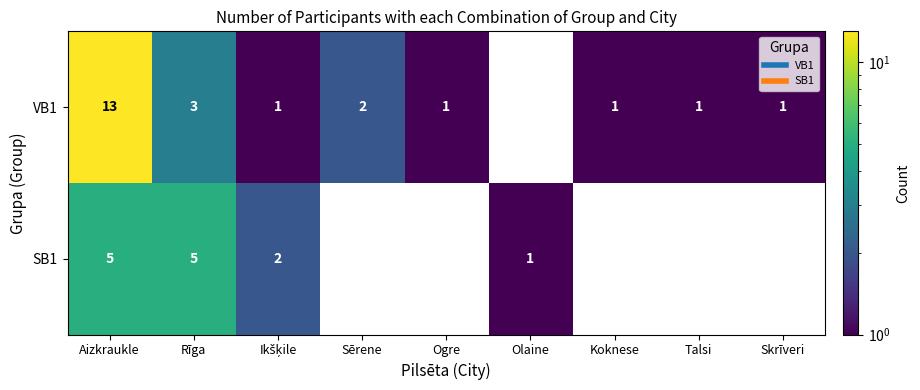

At which label is VB1 closest to 7?

Rīga